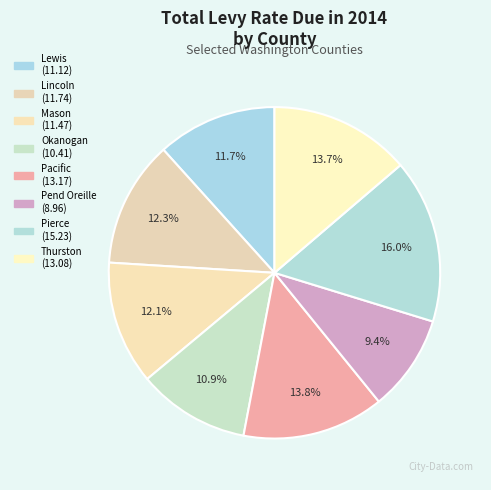

How much of the chart is everything except Okanogan?

89.1%